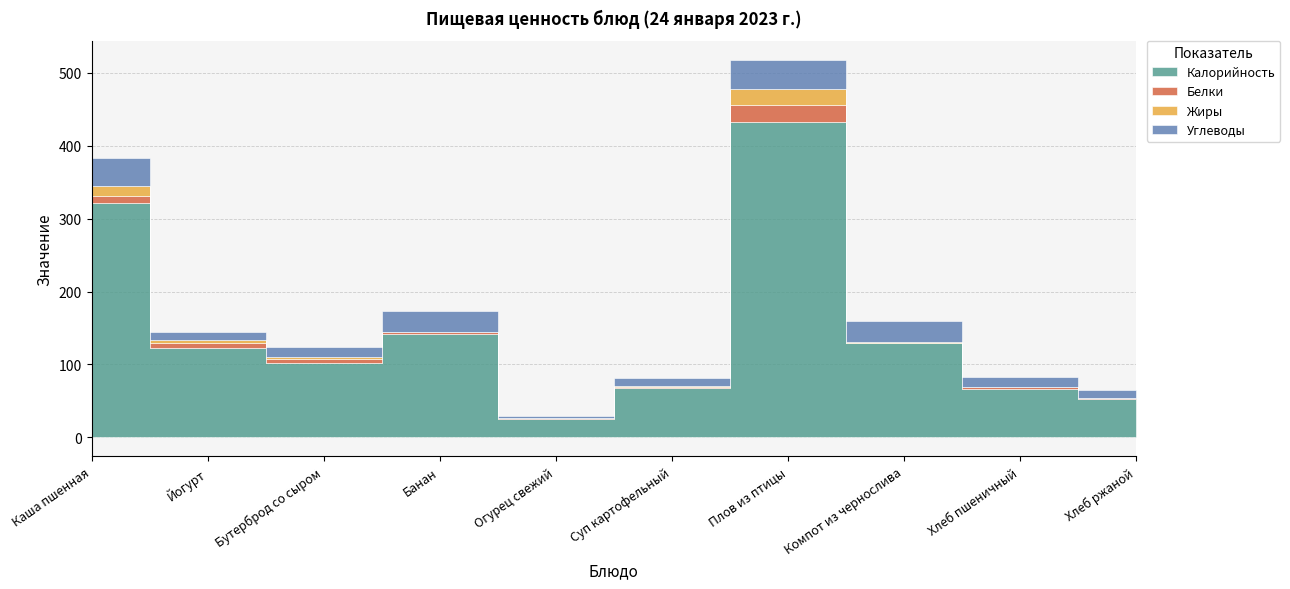

True or false: Белки and Углеводы intersect in this chart.

False